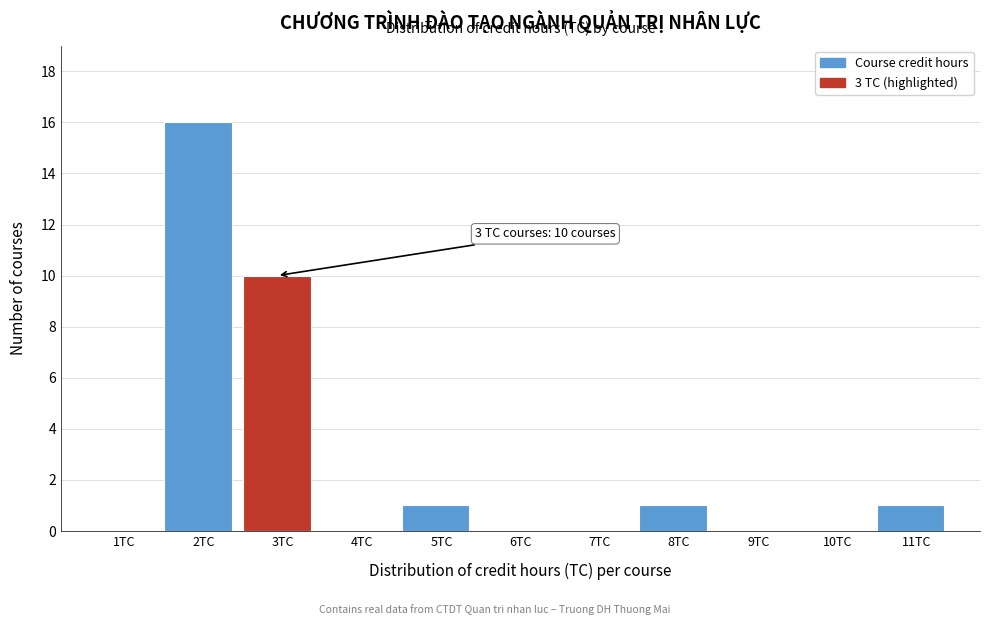

Reading left to right, what are all the values shown in this chart?

1TC=0	2TC=16	3TC=10	4TC=0	5TC=1	6TC=0	7TC=0	8TC=1	9TC=0	10TC=0	11TC=1